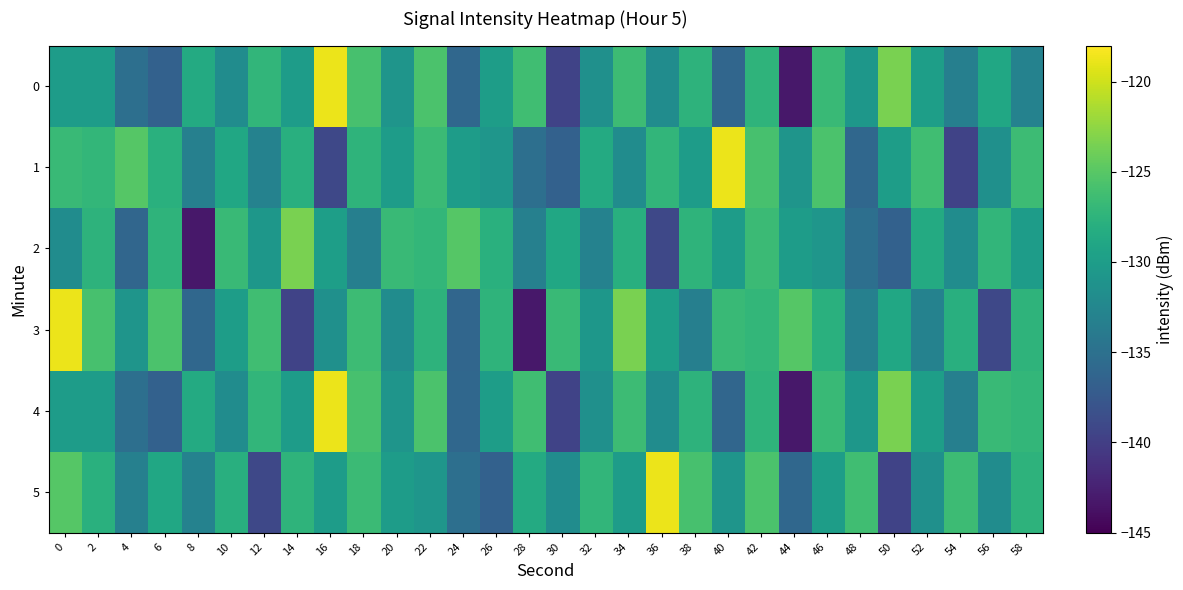

How many distinct data groups are displayed?

6